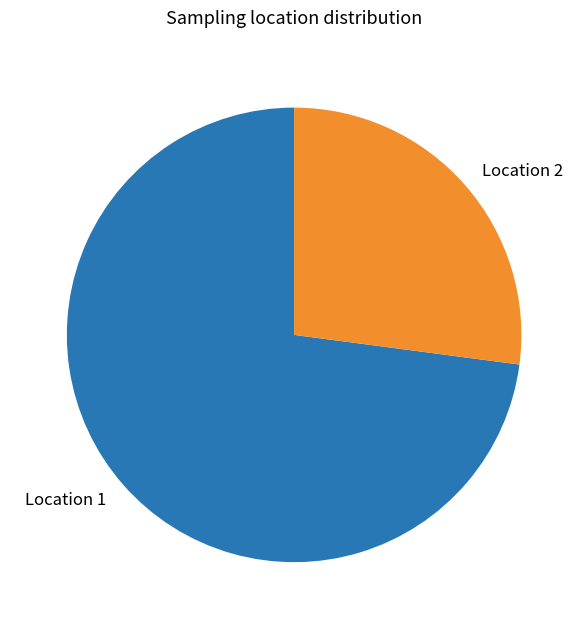

Is it true that Location 1 is 83% of the pie?

False